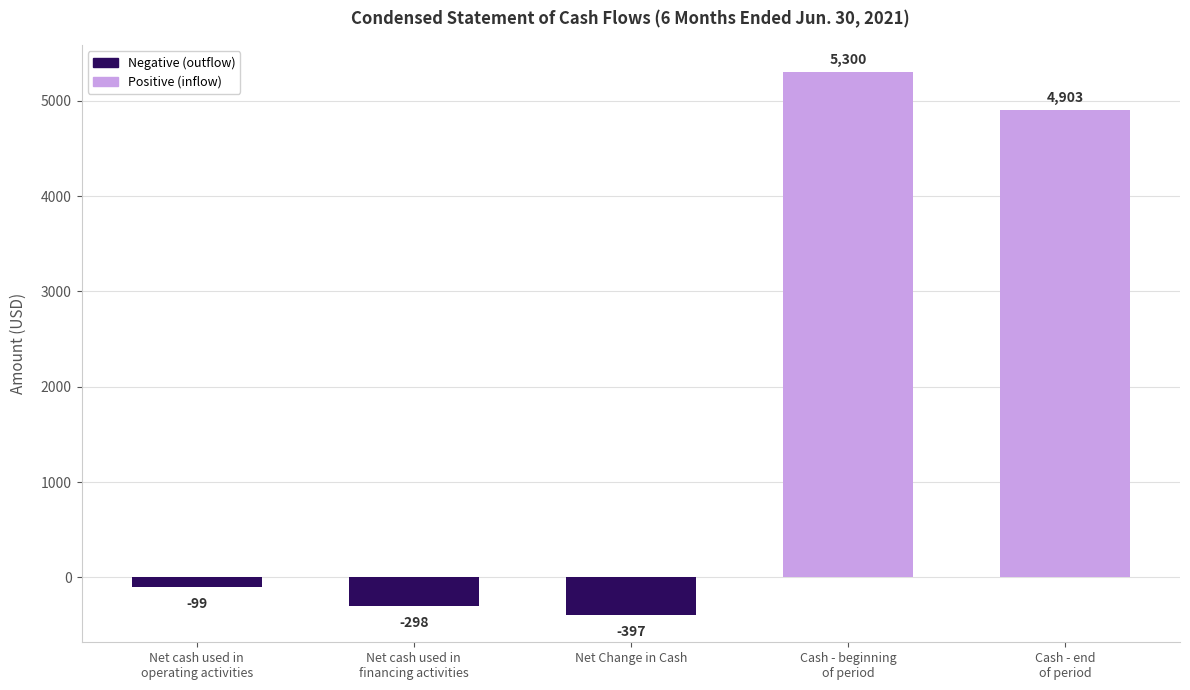

True or false: the data shows 3537 at Cash - beginning
of period.

False